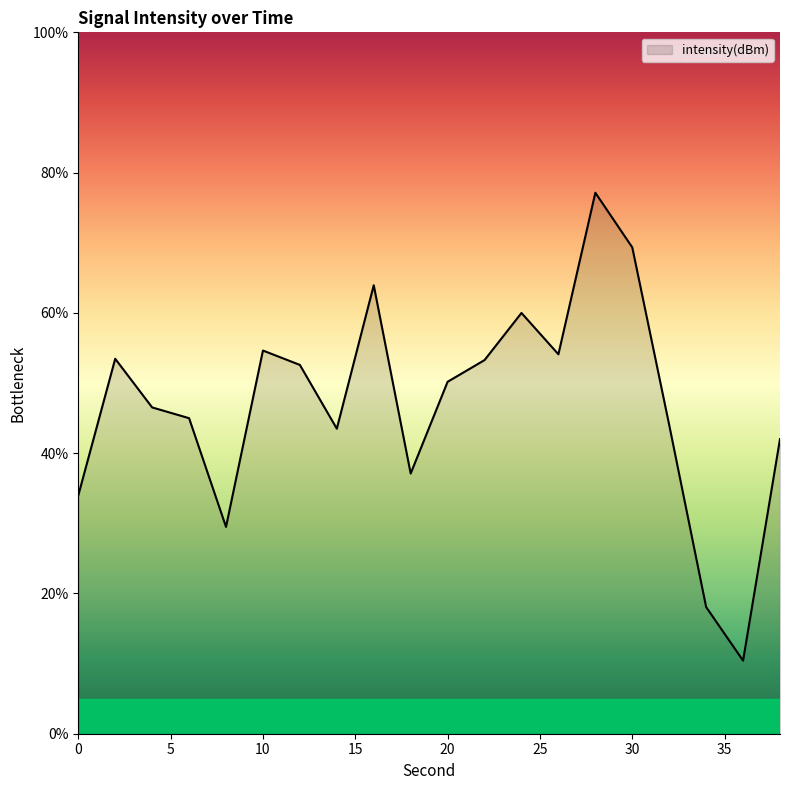

What is the difference between the maximum and minimum values?

66.7